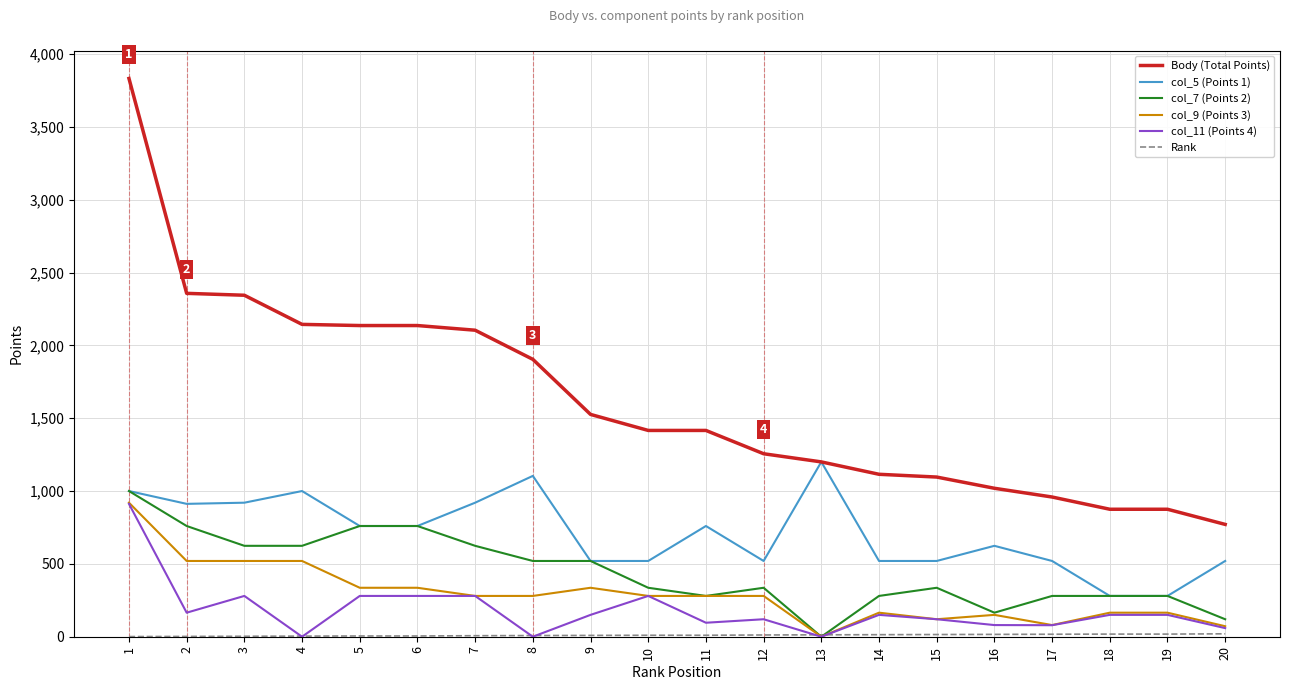

True or false: col_7 (Points 2) and Body (Total Points) cross at least once.

False